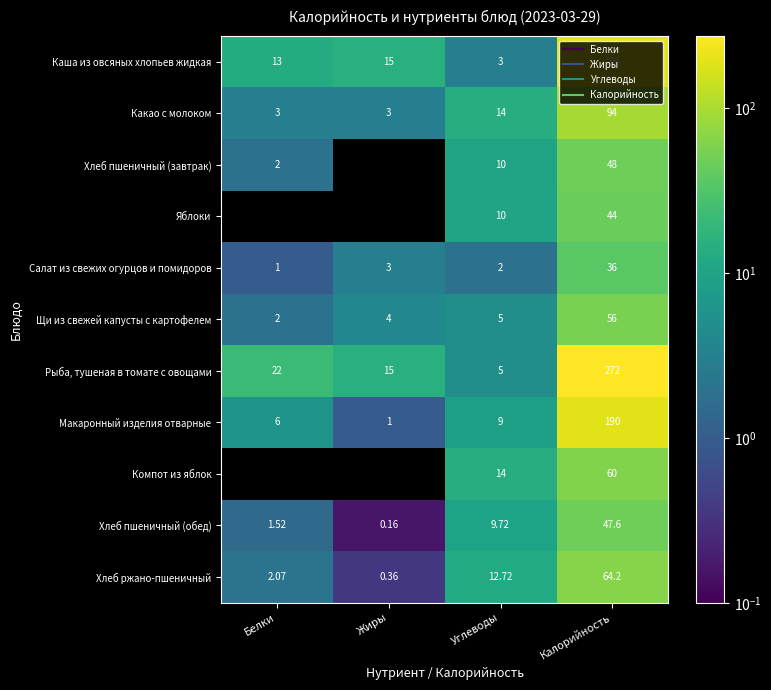

Is it true that Рыба, тушеная в томате с овощами equals 8.7 at Жиры?

False